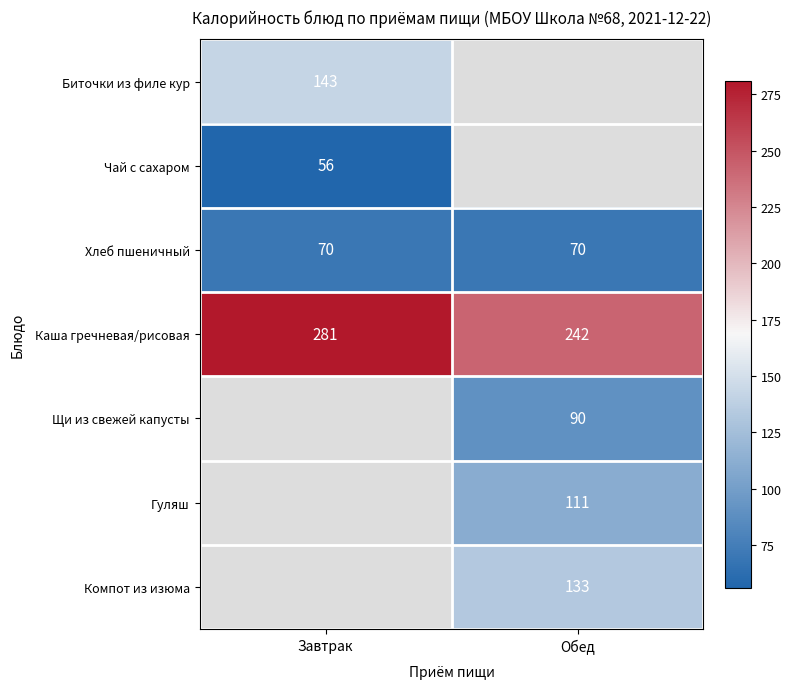

The Компот из изюма series shows 133 at Обед. True or false?

True